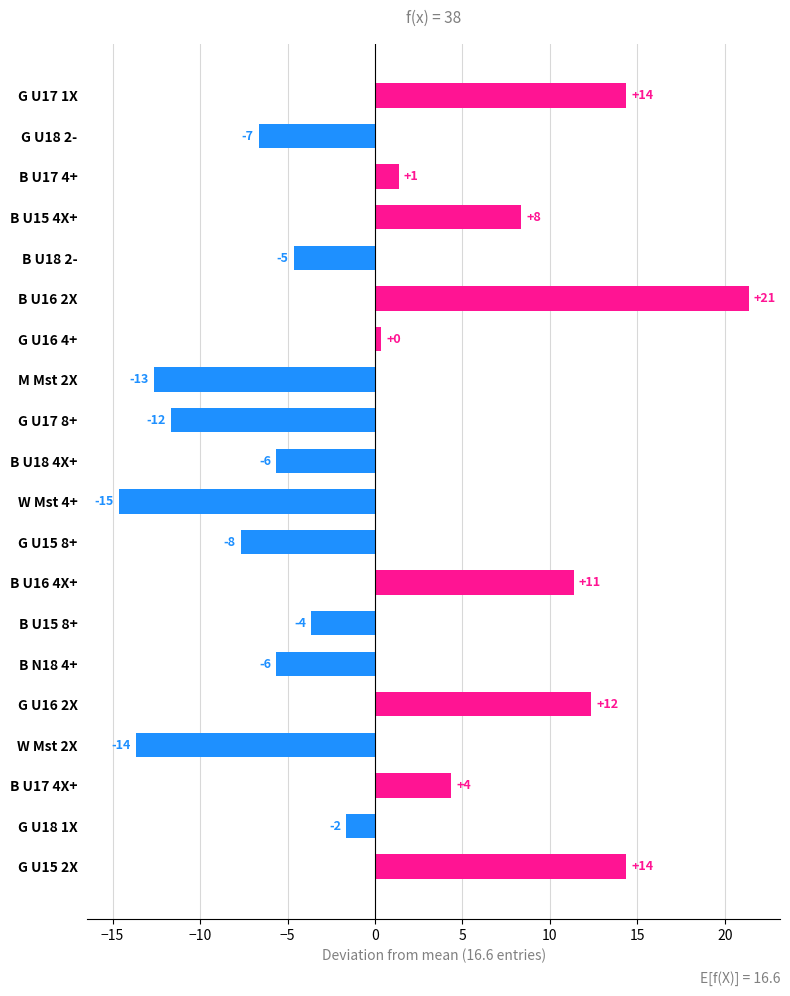

How many bars are there in total?

20